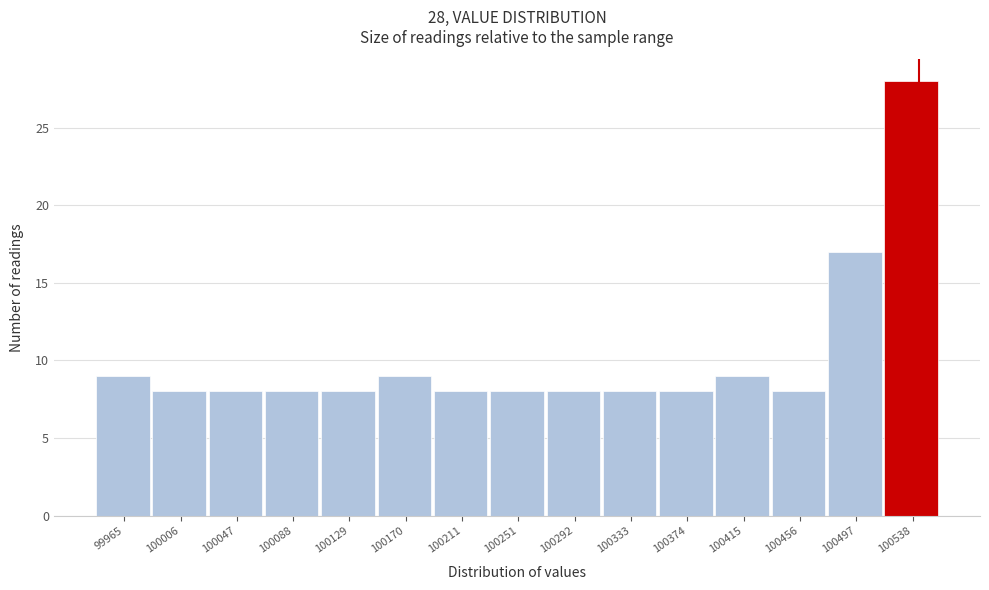

Over which range of the x-axis is the bar tallest?

100520 to 100560